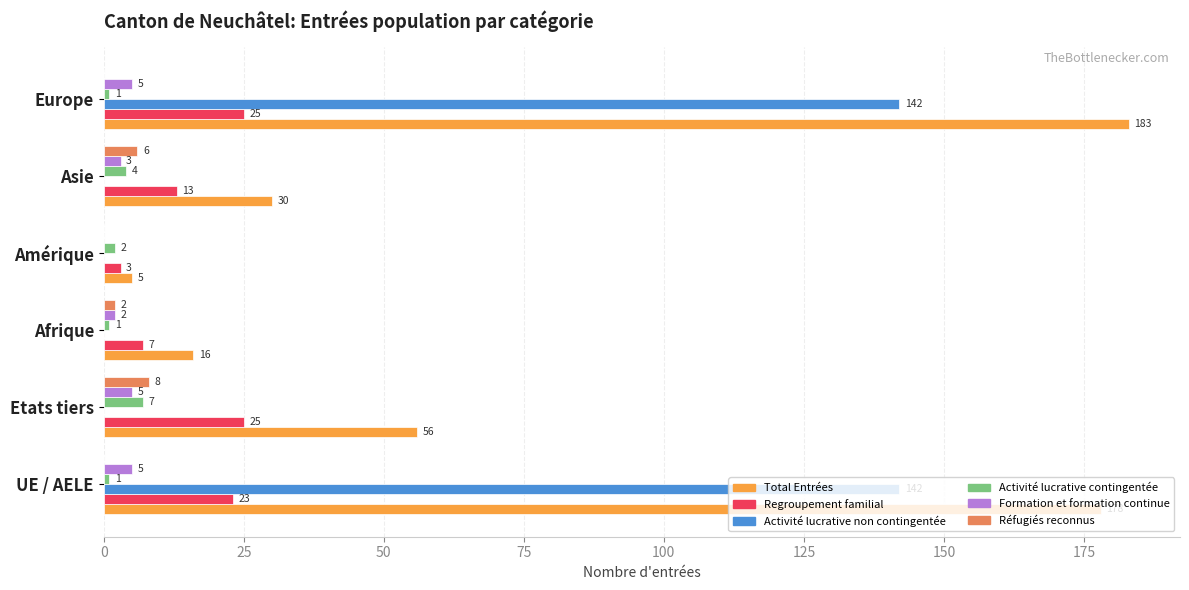

Where is Activité lucrative contingentée nearest to the value 4?

Asie